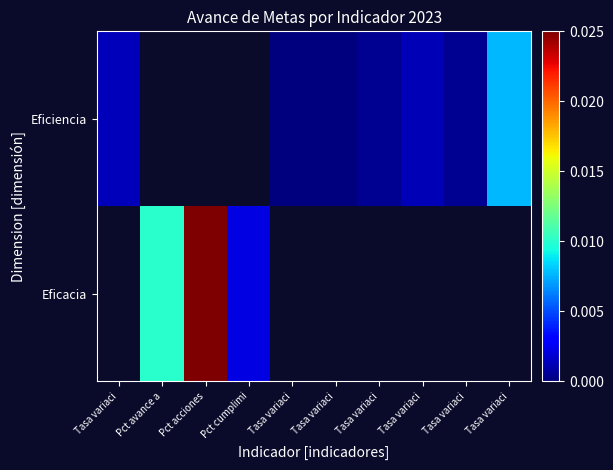

List the series in order of their overall mean, lowest first.

Eficiencia, Eficacia